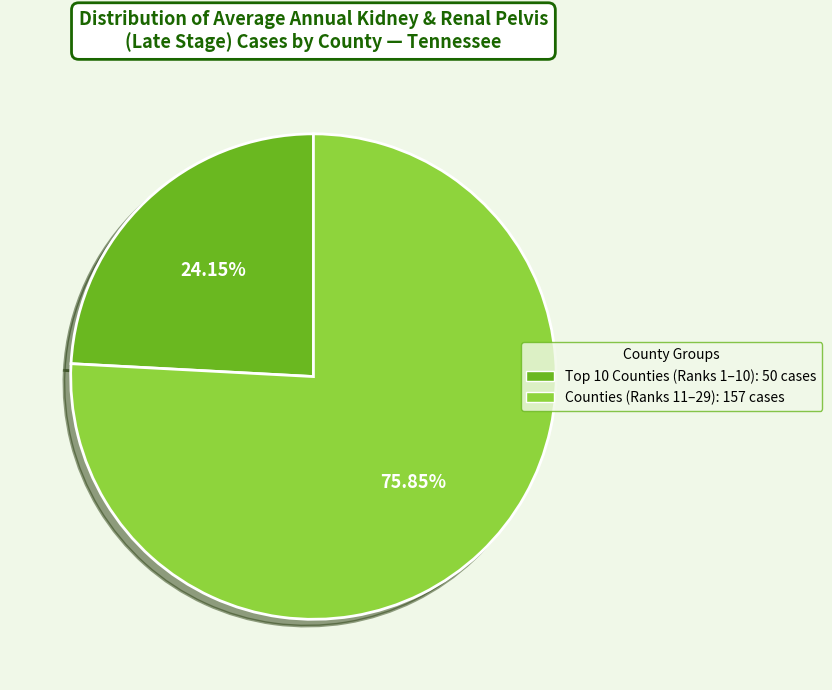

Is there any slice that represents more than half of the pie?

Yes